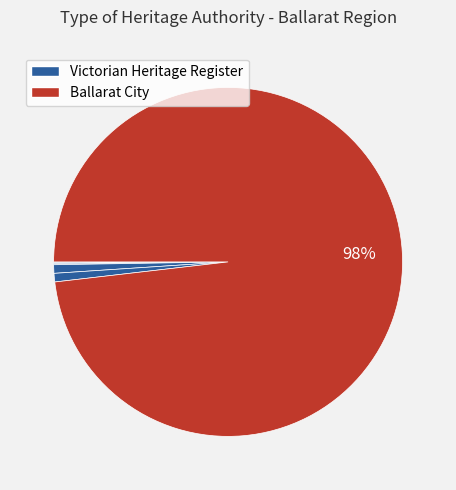

To the nearest percent, what is the difference between the largest and smallest slice percentages?

98%